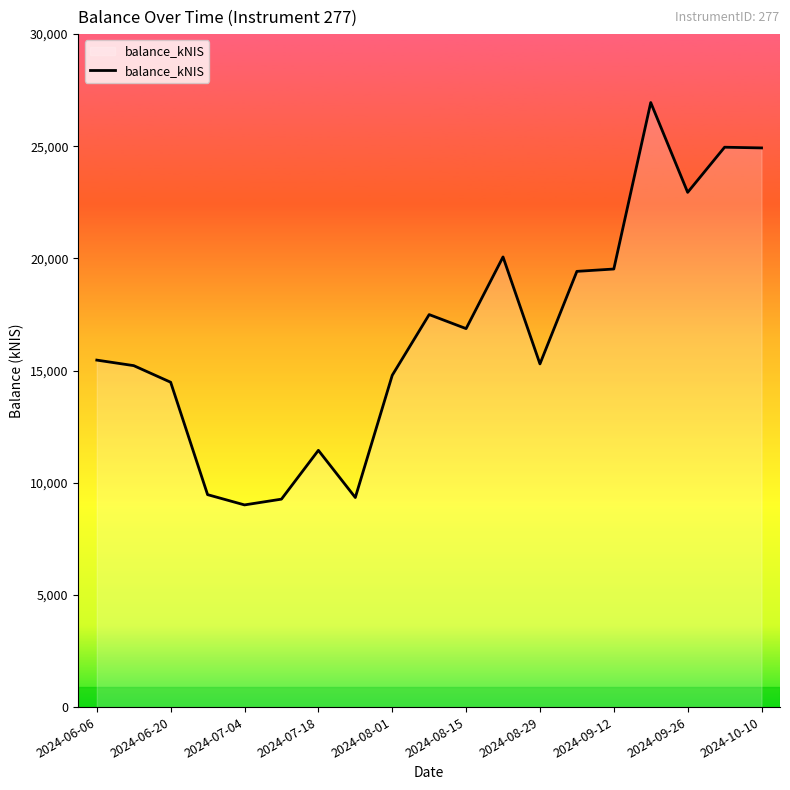

What is the difference between the maximum and minimum values?

17936.5